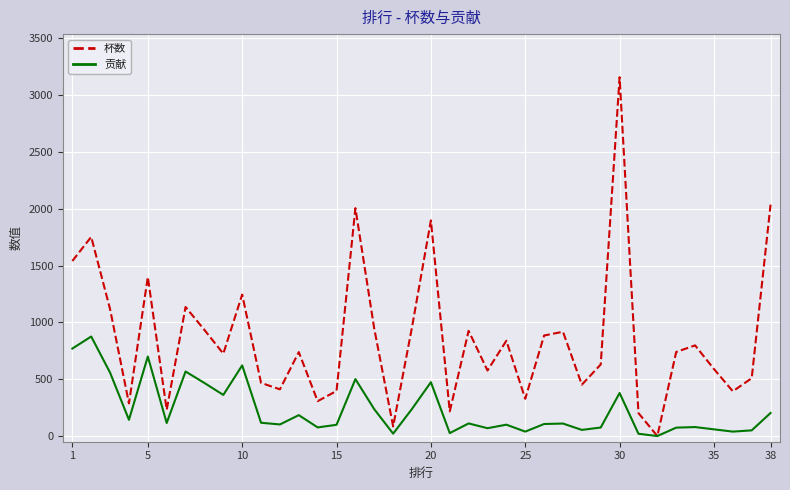

Rank the series by their maximum value, from highest to lowest.

杯数, 贡献